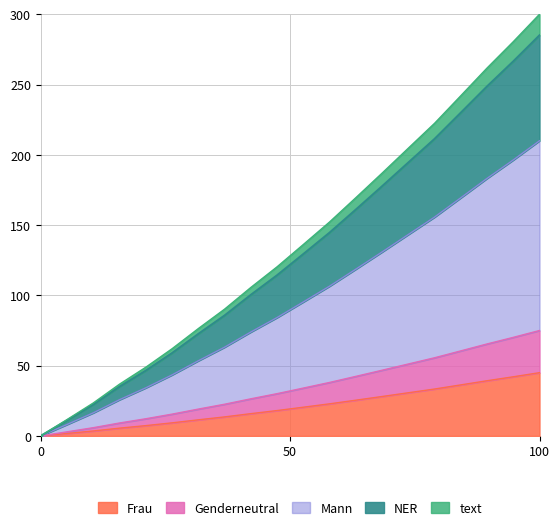

What is the highest value of the Frau series?

45.0